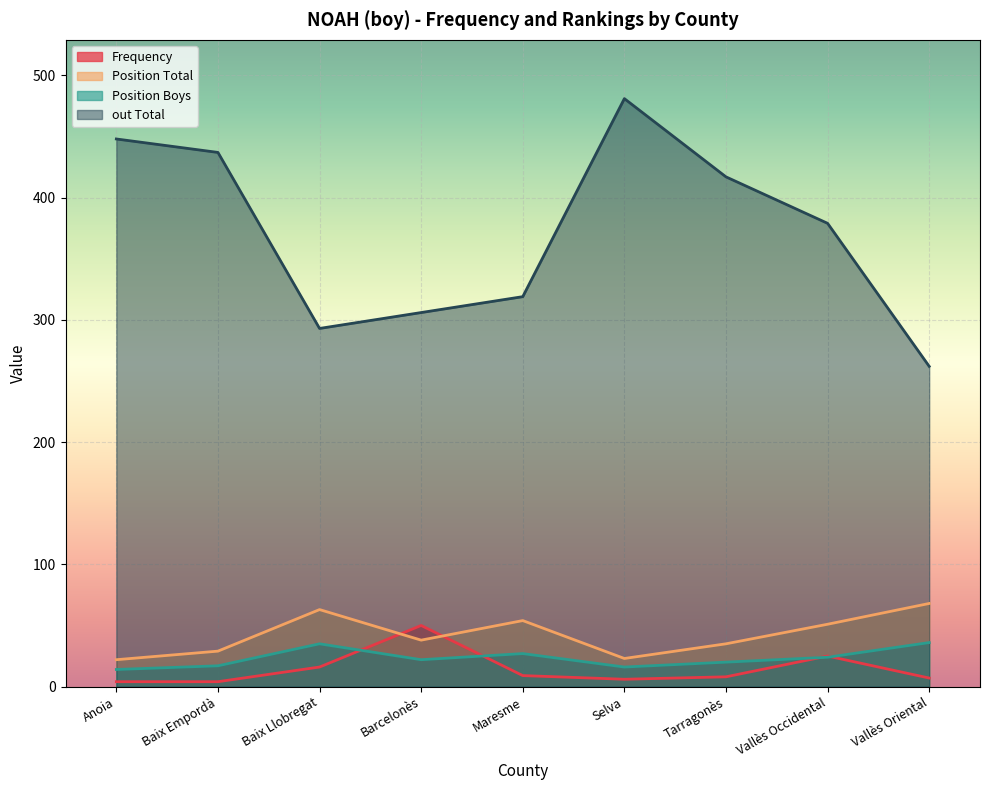

What is the minimum value for Frequency?

4